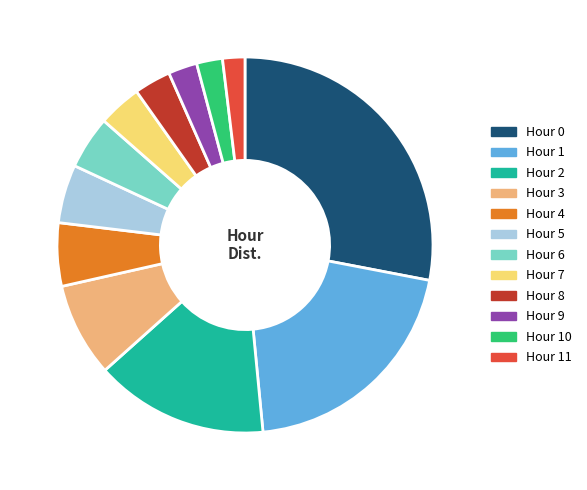

Count the number of slices in the pie.

12